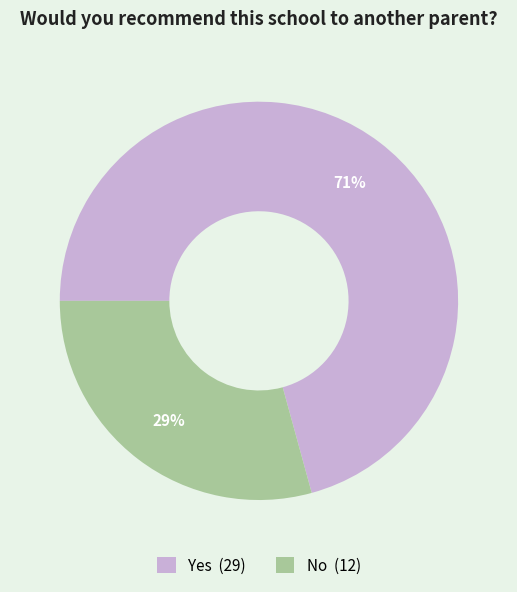

Which category accounts for the majority?

Yes